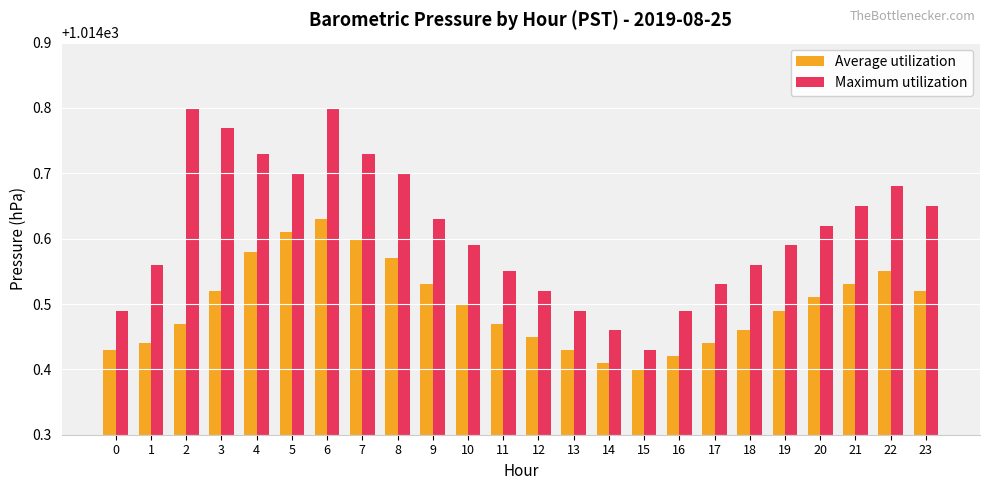

Rank the series by their maximum value, from highest to lowest.

Maximum utilization, Average utilization